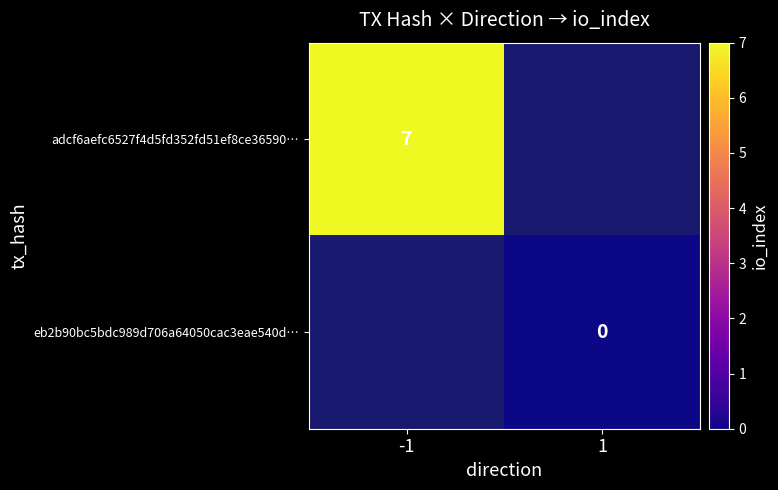

True or false: adcf6aefc6527f4d5fd352fd51ef8ce36590… has a value of 10.4 at -1.

False